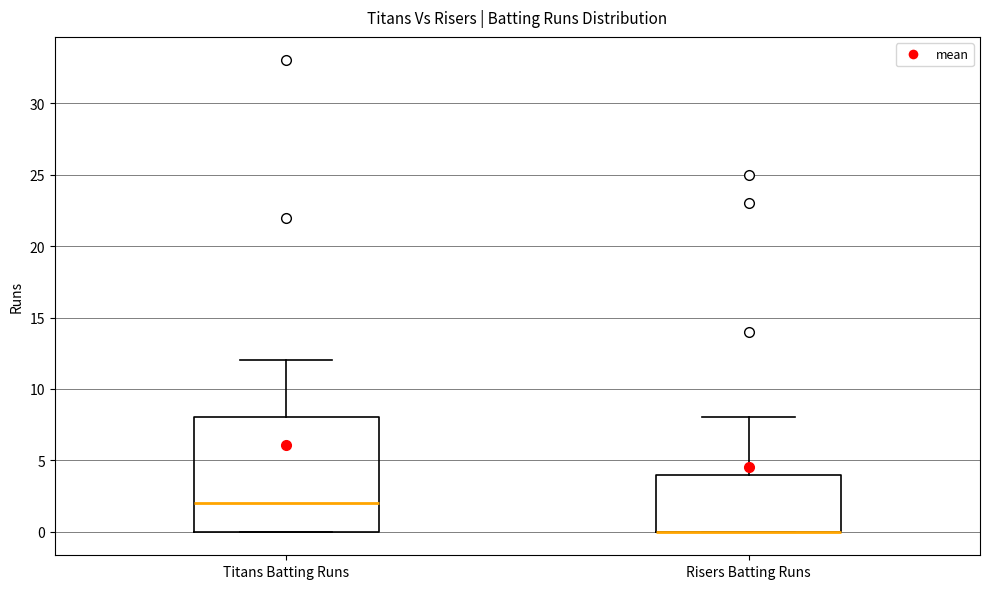

Reading left to right, read every box against the y-axis: the position of its median line, the range the box covers, and the ends of its whiskers. The values are not printed on the chart, so give them approximately, as read against the axis.

Titans Batting Runs: median 2, box 0 to 8, whiskers 0 to 12
Risers Batting Runs: median 0 (drawn on the box's lower edge), box 0 to 4, whiskers 0 to 8